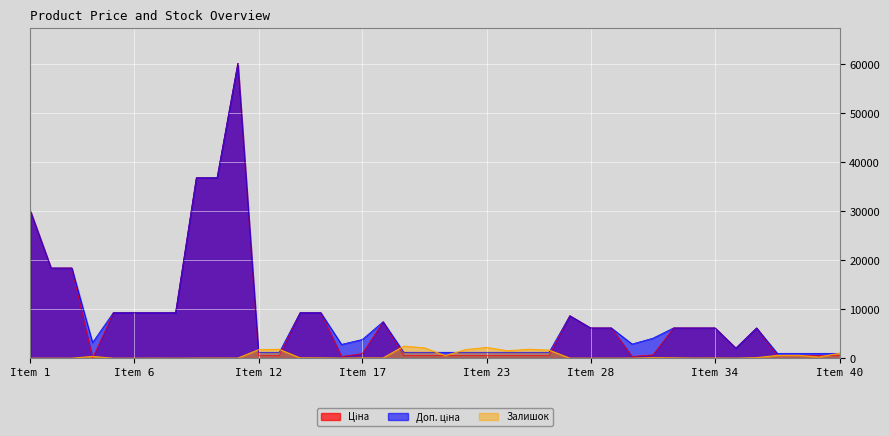

How many data points in Залишок are less than 55?

19